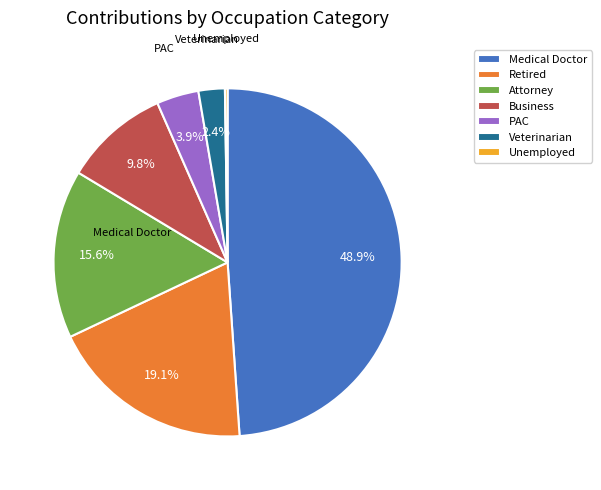

Do Business and PAC together represent more than half of the pie?

No